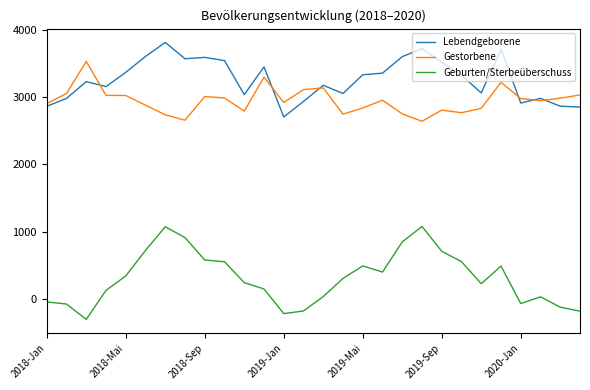

True or false: Lebendgeborene and Gestorbene cross at least once.

True